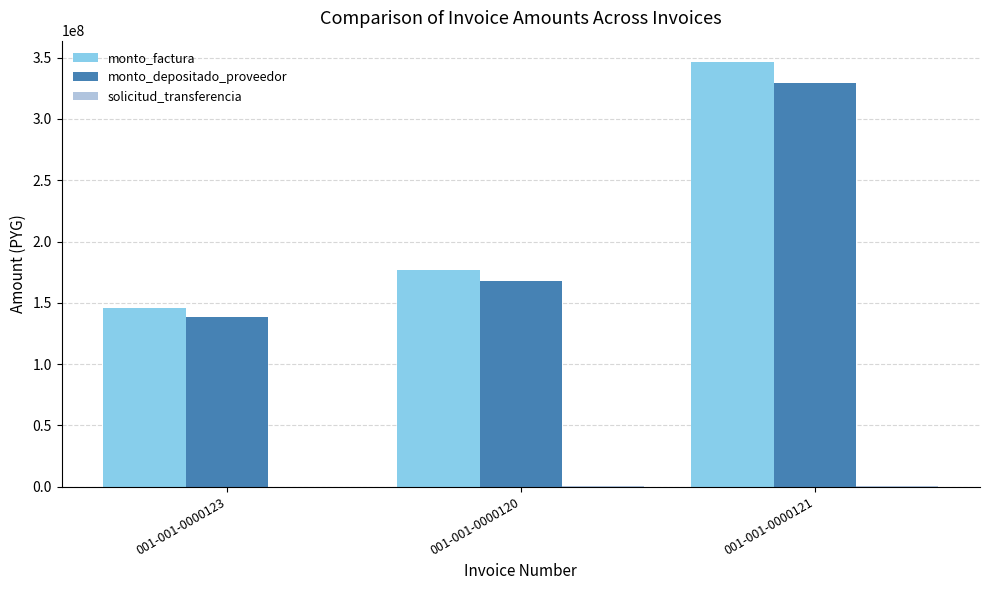

The value of monto_factura at 001-001-0000121 is 149959385. True or false?

False